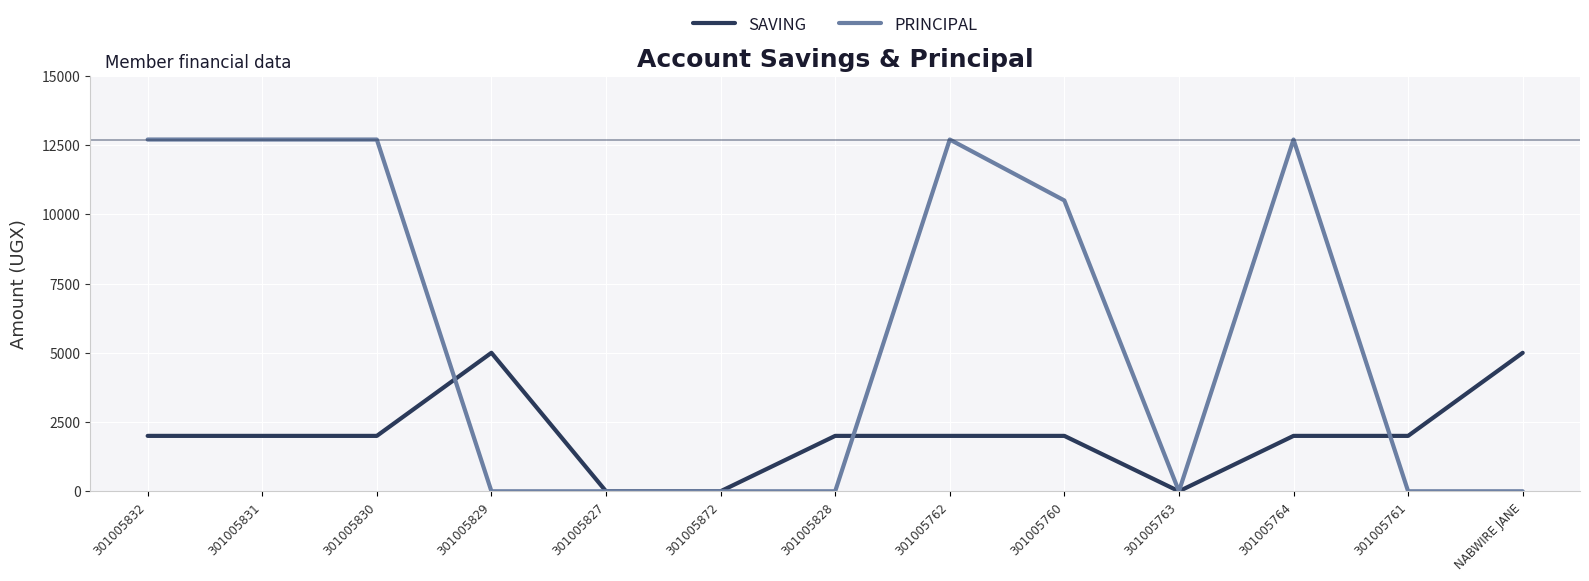

At which label is PRINCIPAL closest to 6350?

301005760